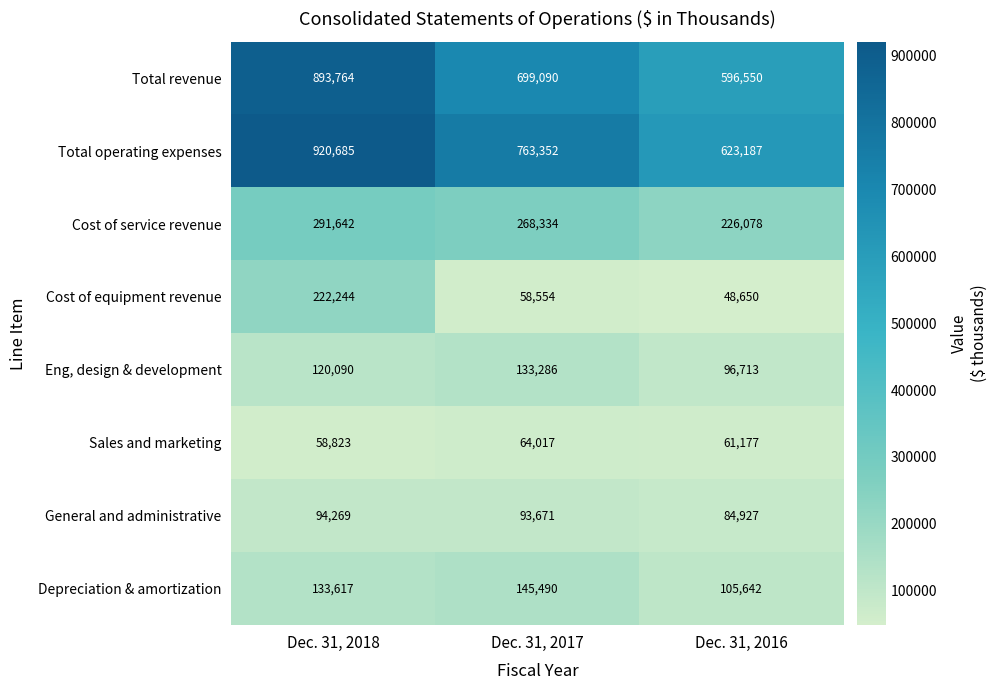

Where is Cost of service revenue nearest to the value 258860?

Dec. 31, 2017